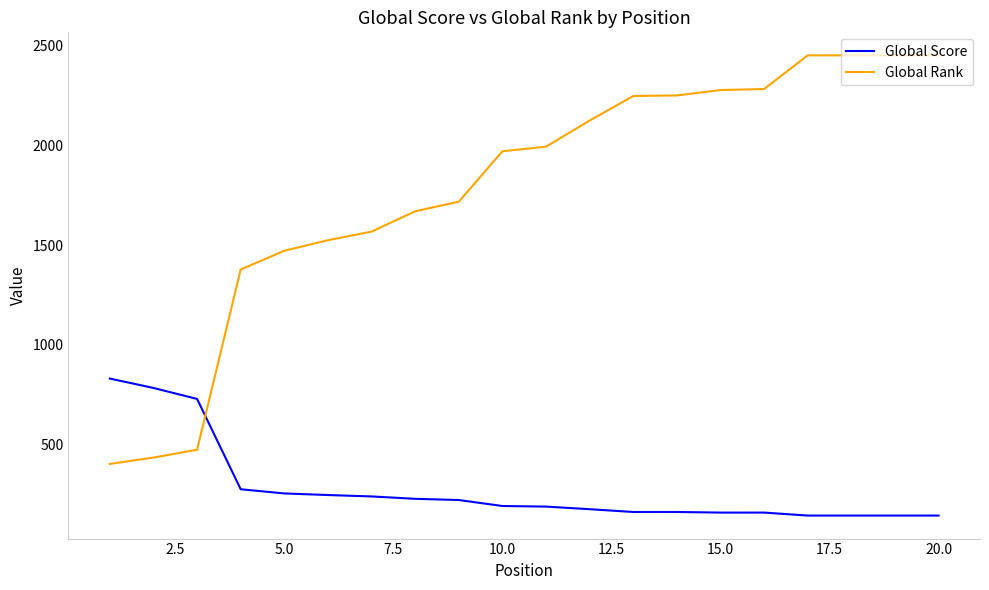

How many times do Global Rank and Global Score cross each other?

1